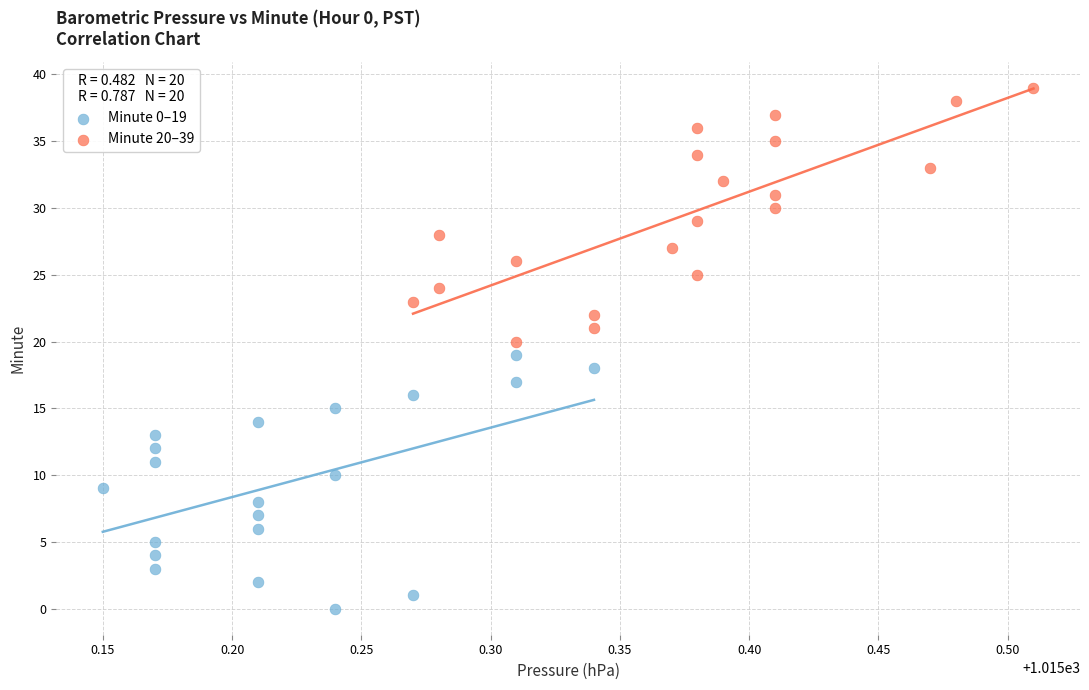

What are all the series names shown in the legend?

Minute 0–19, Minute 20–39